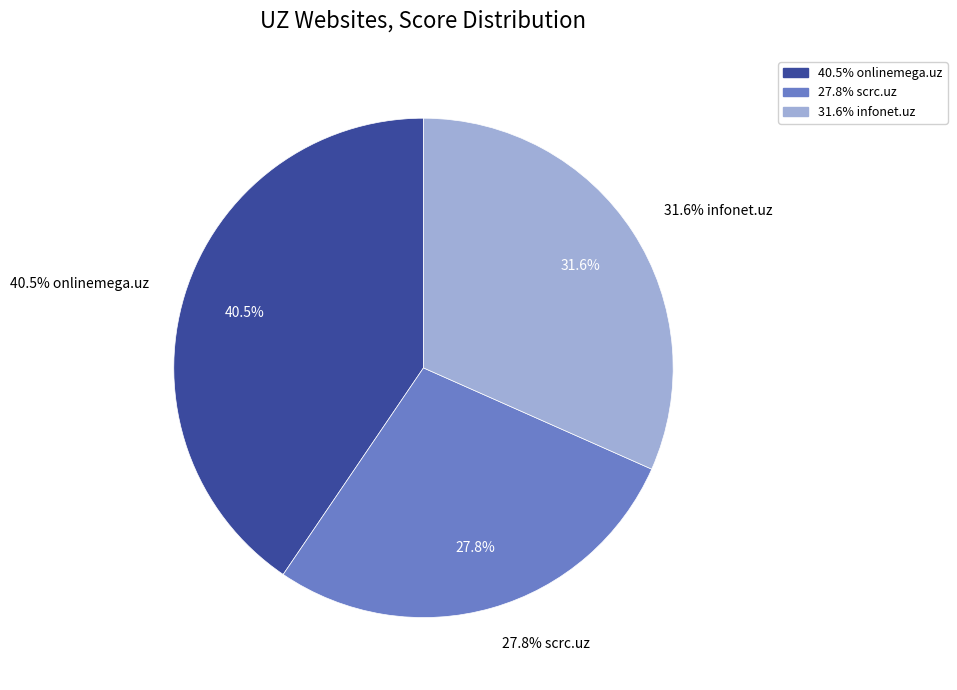

Do scrc.uz and infonet.uz together represent more than half of the pie?

Yes